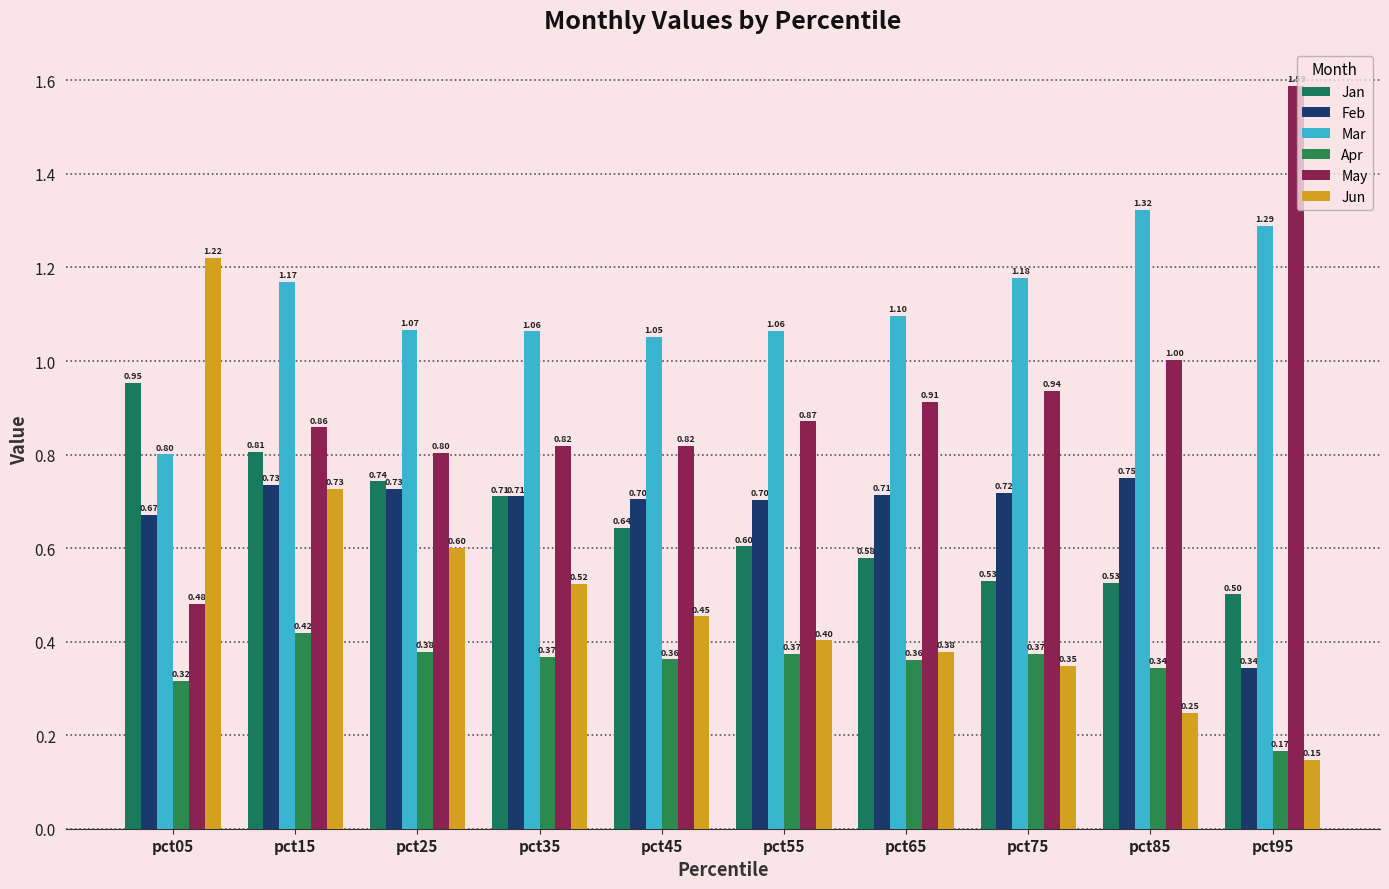

What is the difference between the highest and lowest values at pct65?

0.7